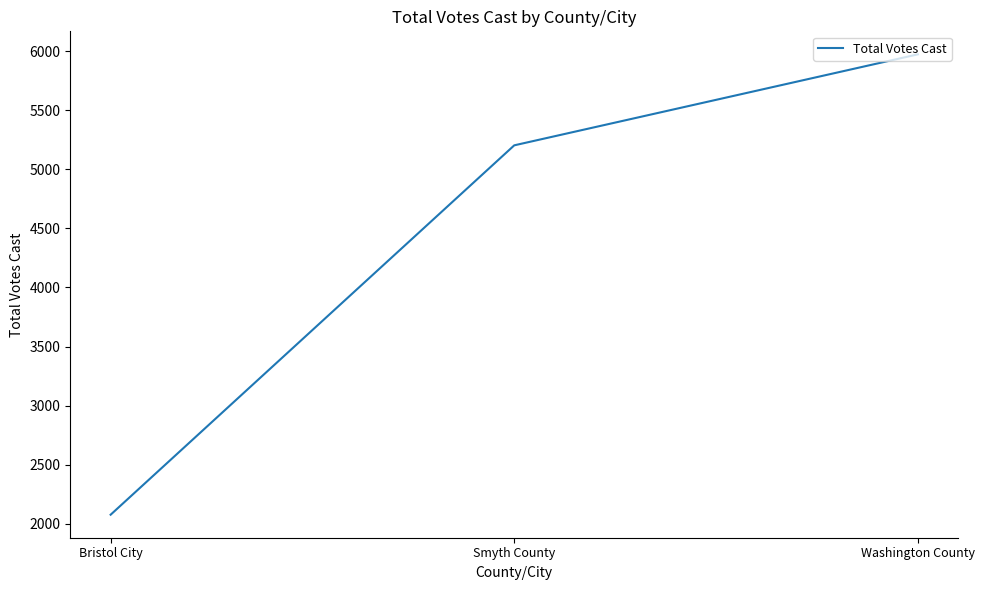

Read the value at Washington County.

5973